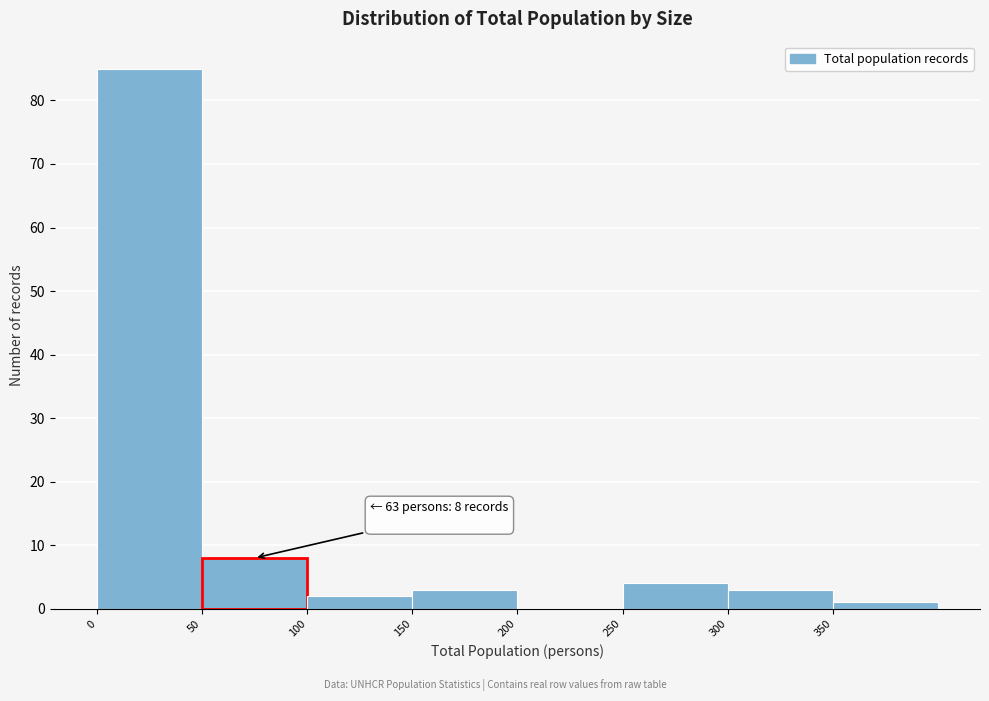

Which range on the x-axis has the tallest bar?

0 to 50